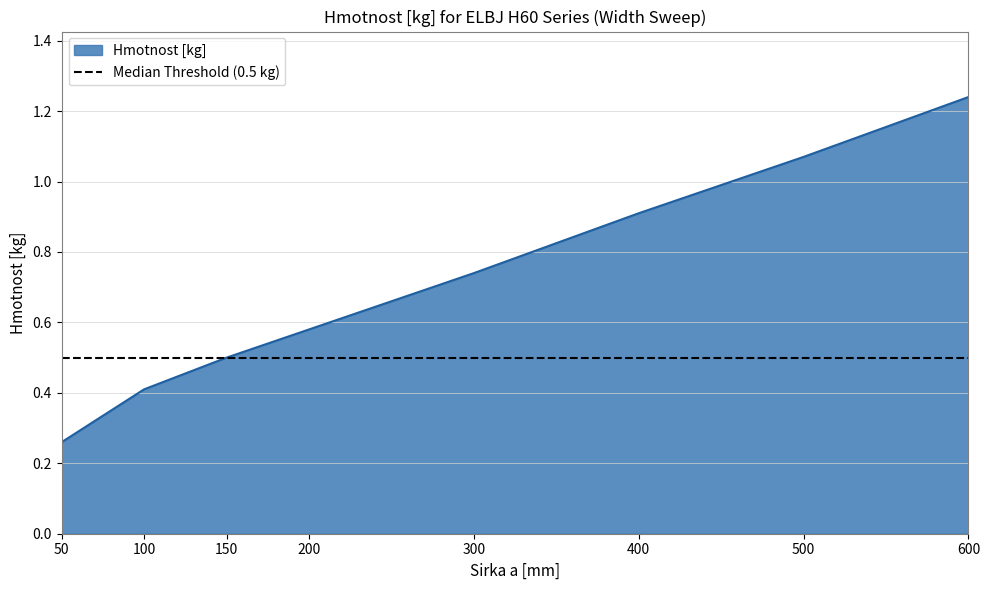

What is the sum of the values at 300 and 400?

1.6